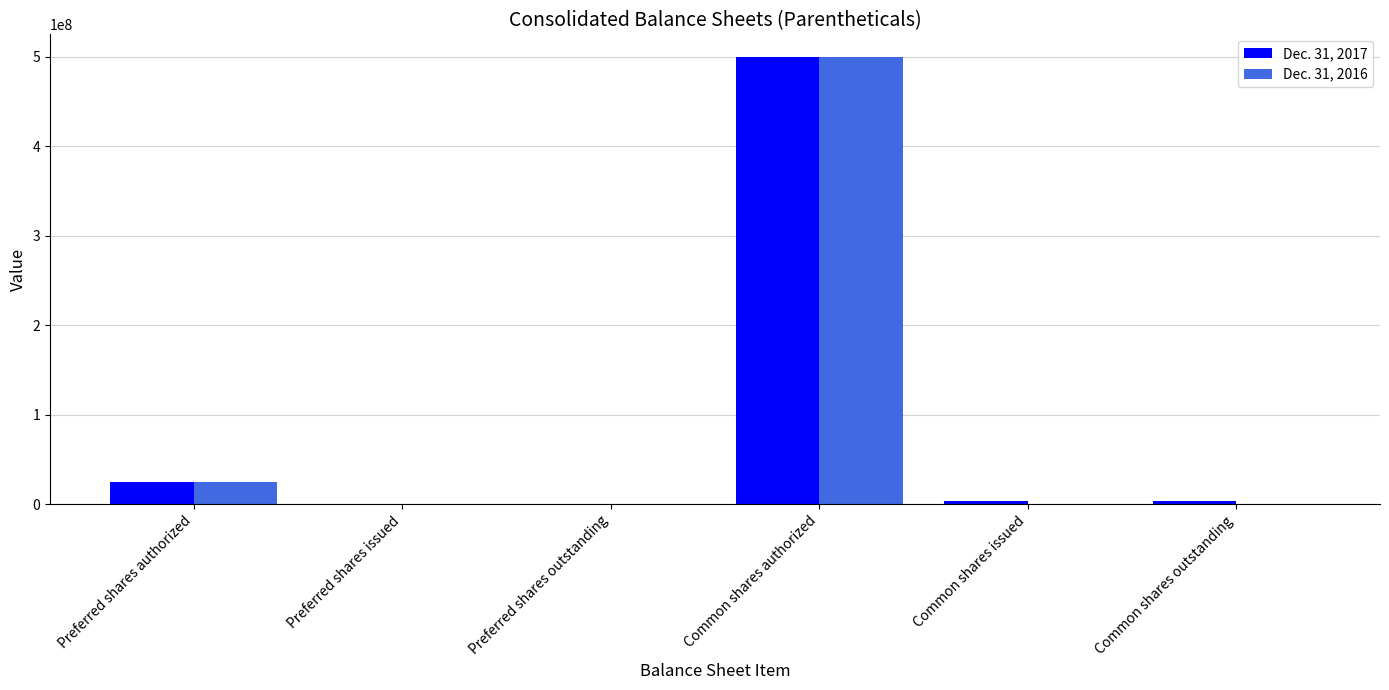

How many distinct data groups are displayed?

2